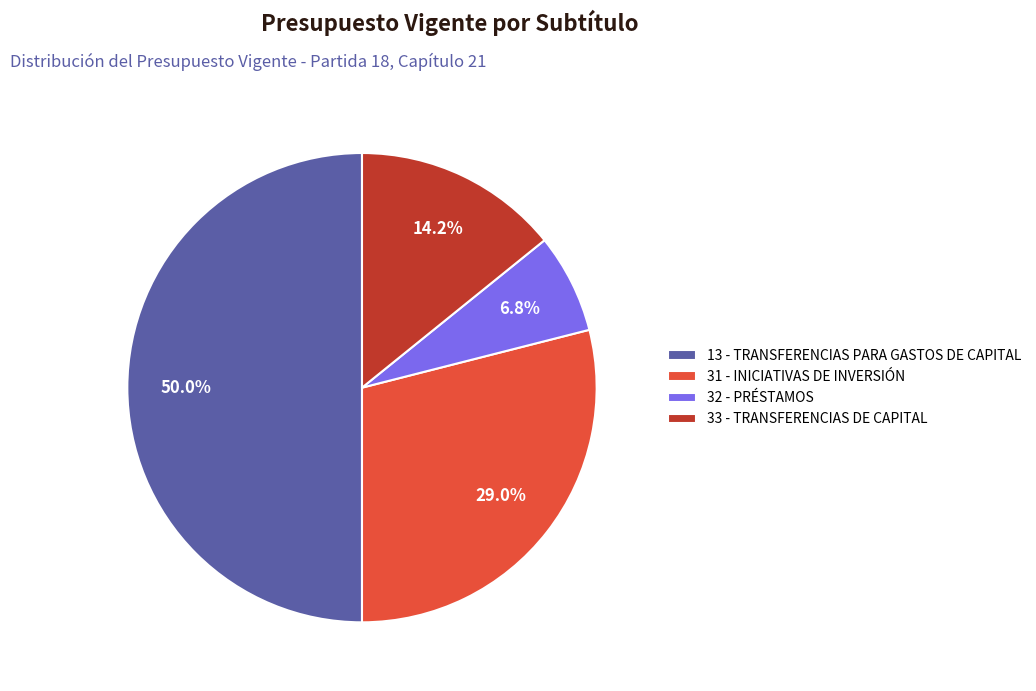

Combined, do 33 - TRANSFERENCIAS DE CAPITAL and 13 - TRANSFERENCIAS PARA GASTOS DE CAPITAL account for over 50%?

Yes